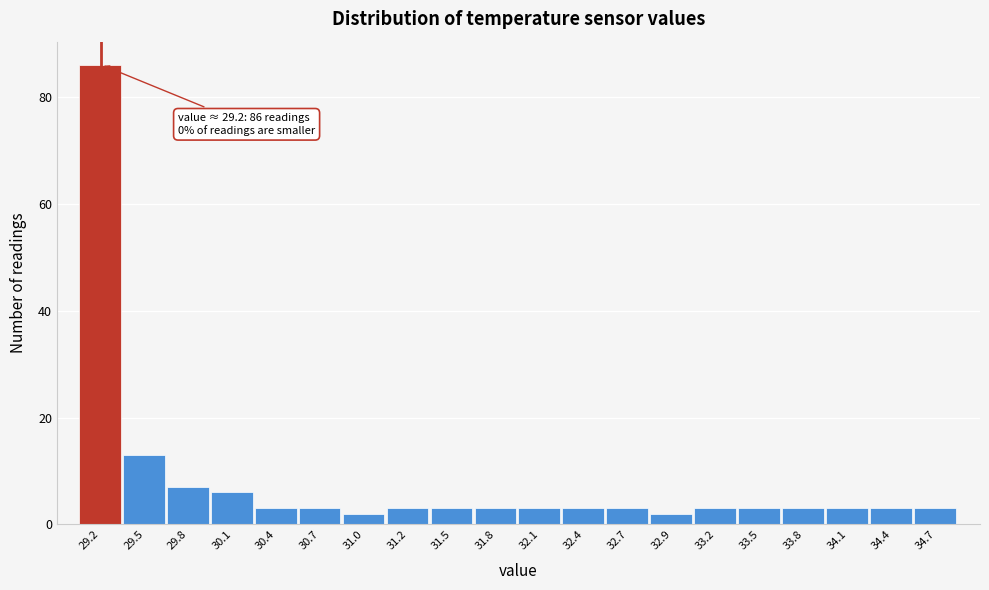

Which range on the x-axis has the tallest bar?

29.100 to 29.385